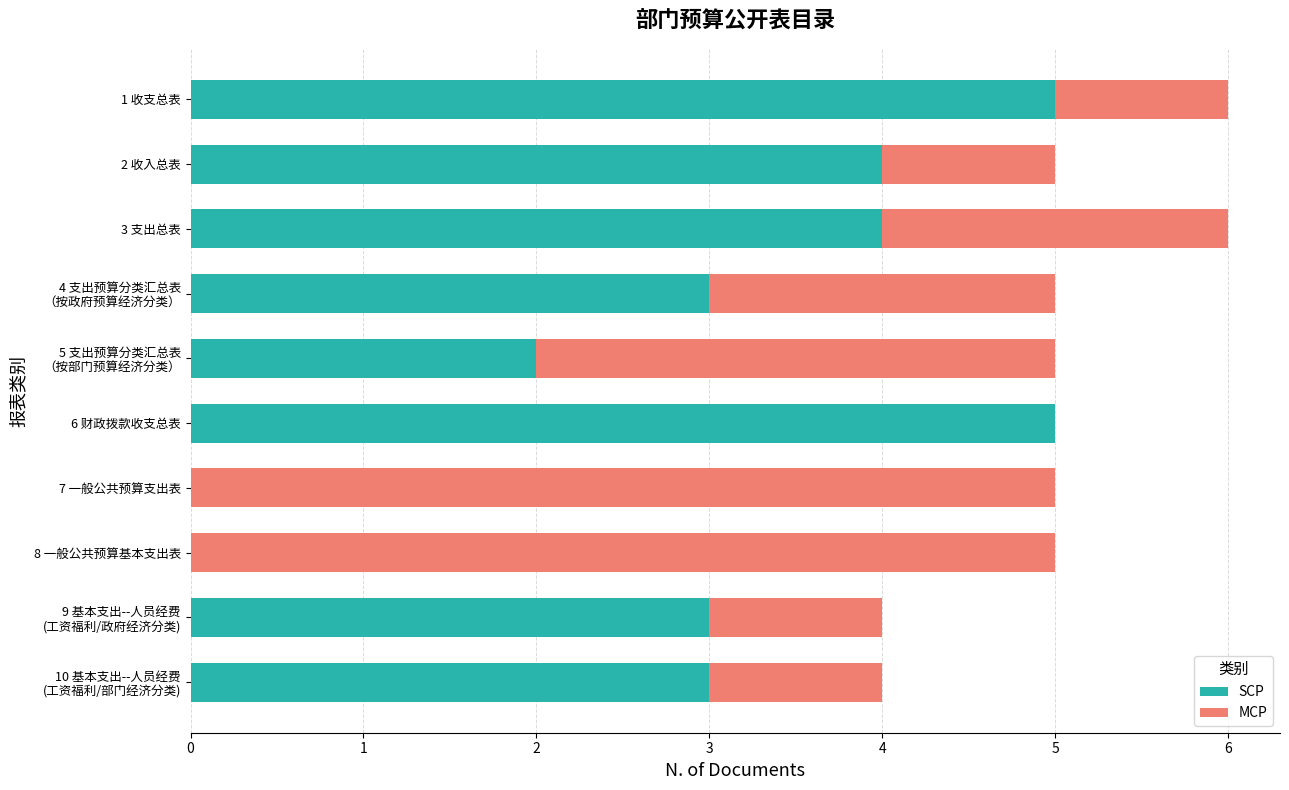

The value of SCP at 7 一般公共预算支出表 is -3. True or false?

False